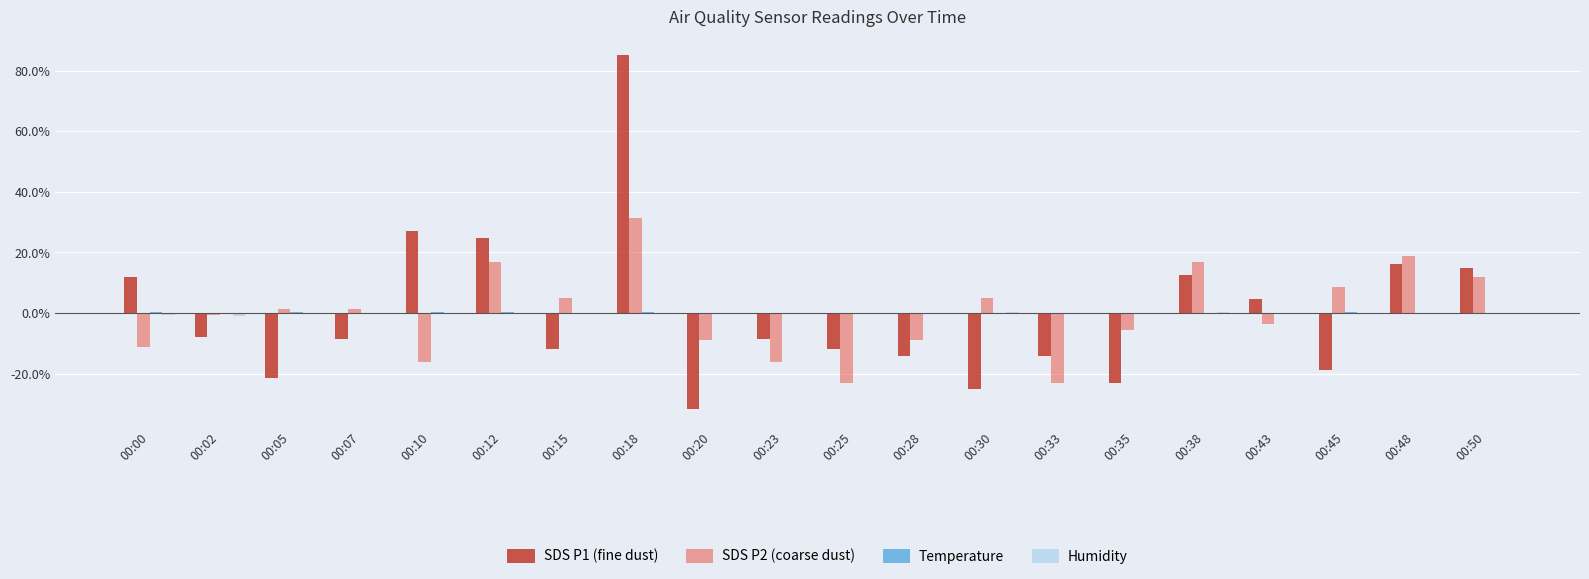

At which category is the sum across all series the highest?

00:18